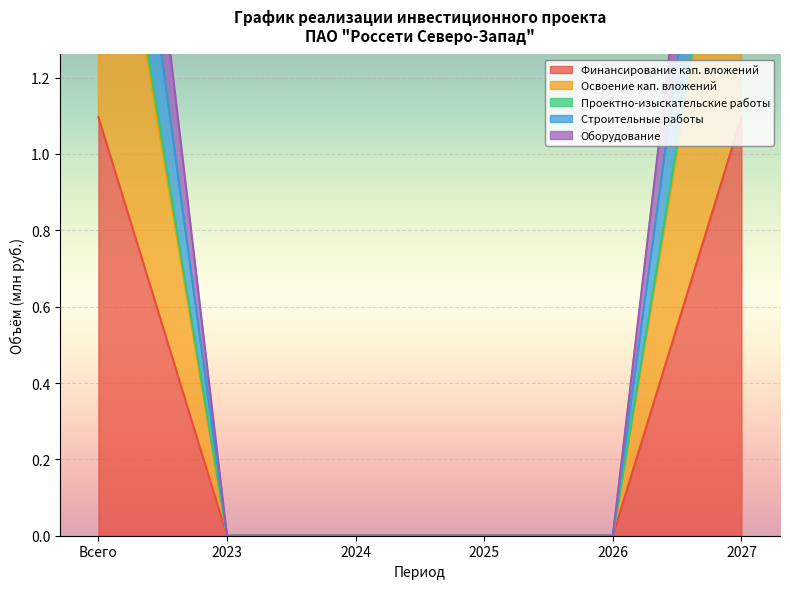

Is it true that Освоение кап. вложений equals 0.0 at 2026?

True